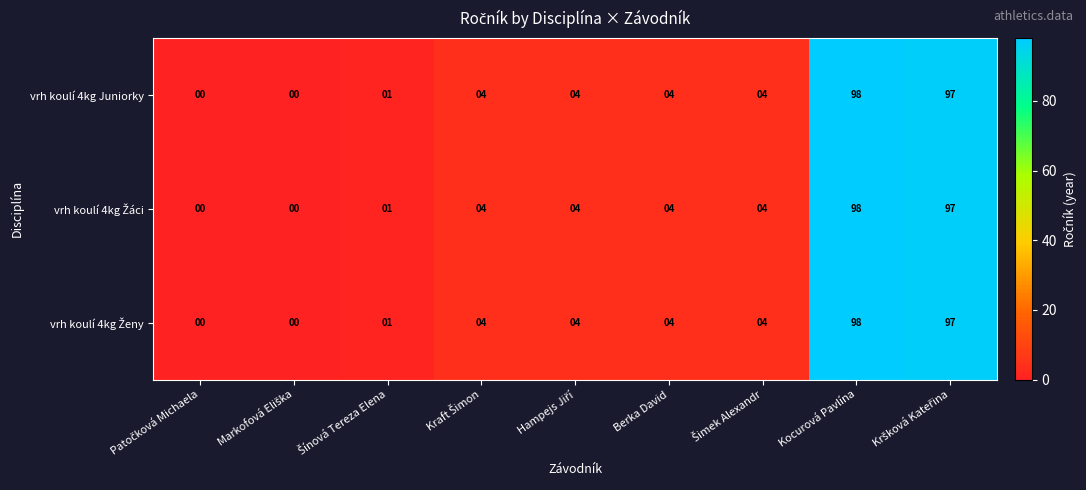

How many series are shown in this chart?

3